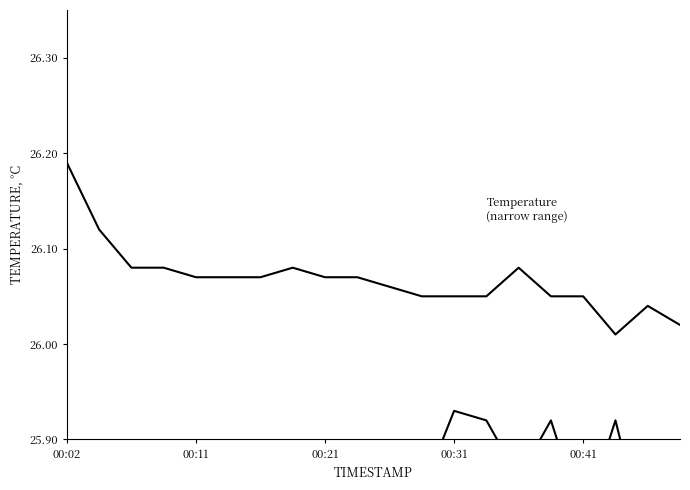

True or false: Humidity
(normalized) and Temperature
(narrow range) cross at least once.

False